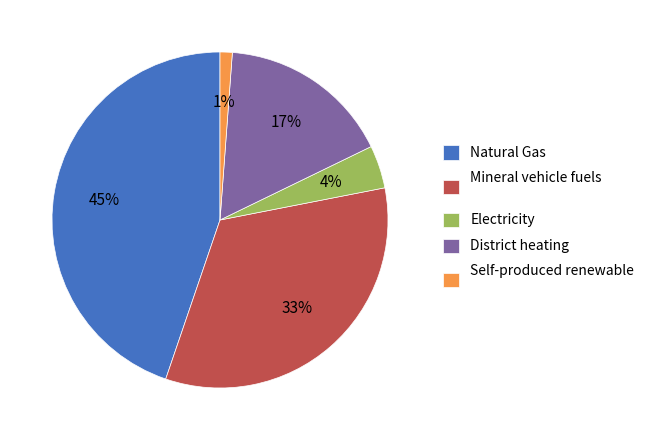

How many slices are in this pie chart?

5